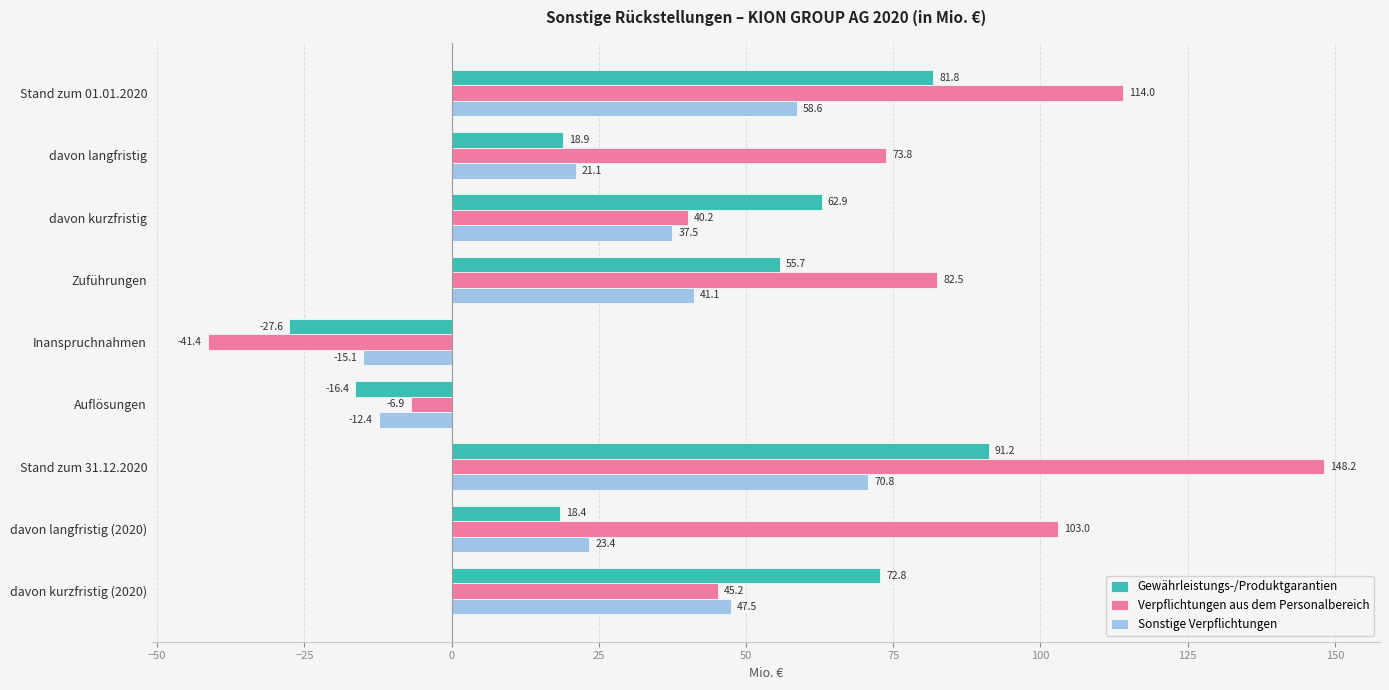

The value of Verpflichtungen aus dem Personalbereich at davon kurzfristig is 40.2. True or false?

True